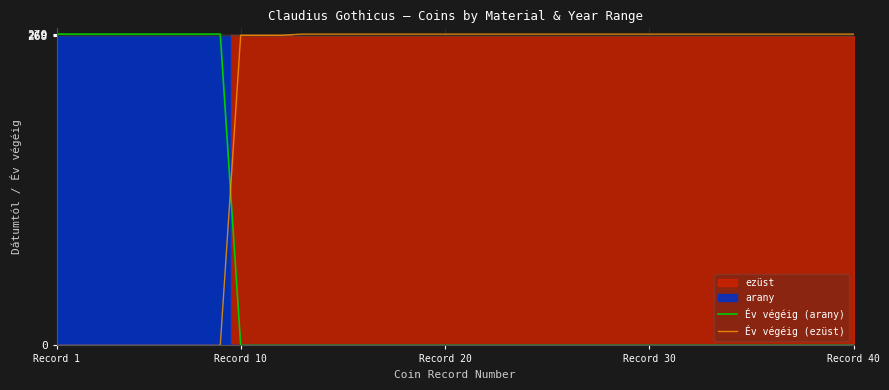

Which series has the widest spread of values?

Év végéig (arany)